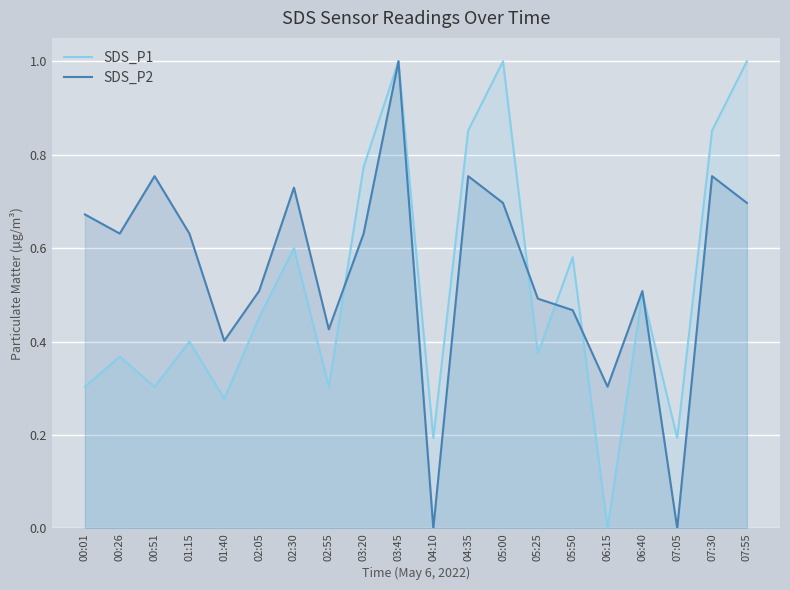

At which category does the chart reach its peak across all series?

03:45